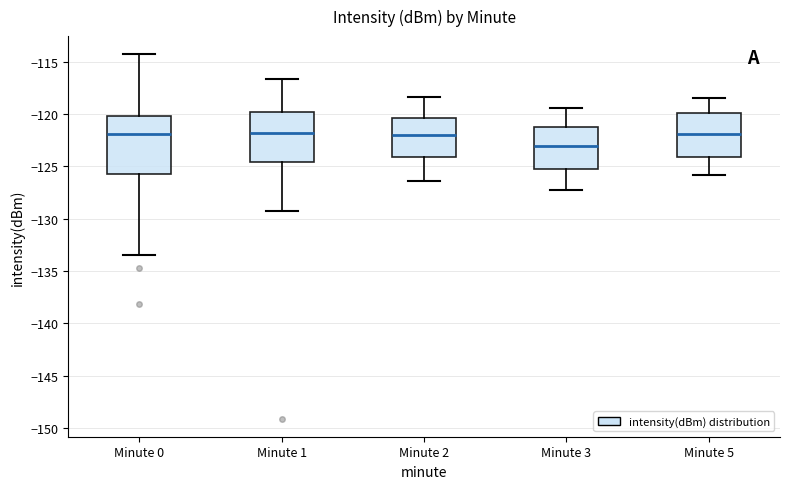

Which box is the tallest, from its lower edge to its upper edge?

Minute 0